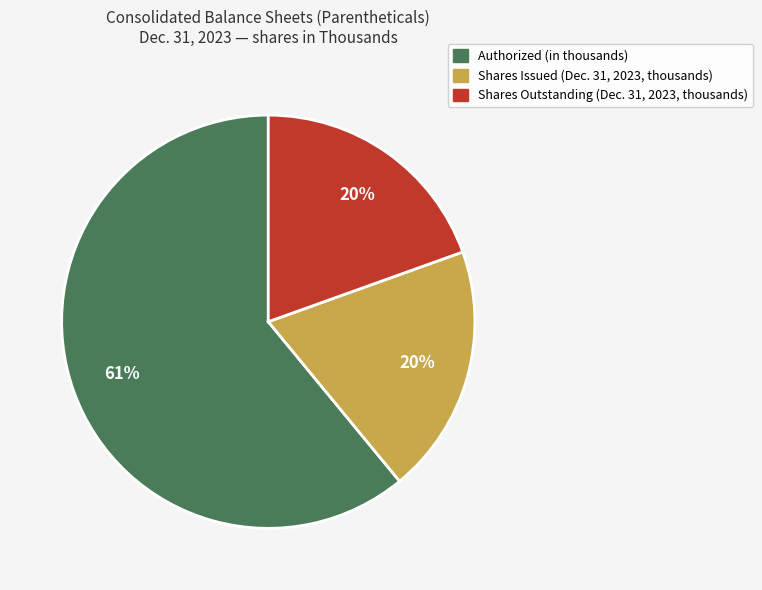

Is there any slice that represents more than half of the pie?

Yes